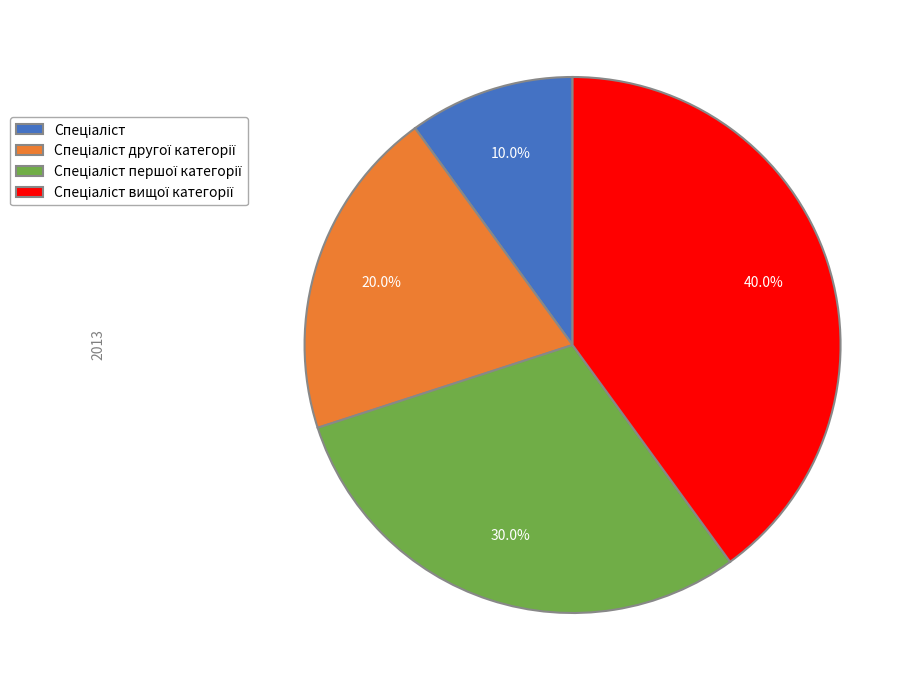

Is there any slice that represents more than half of the pie?

No